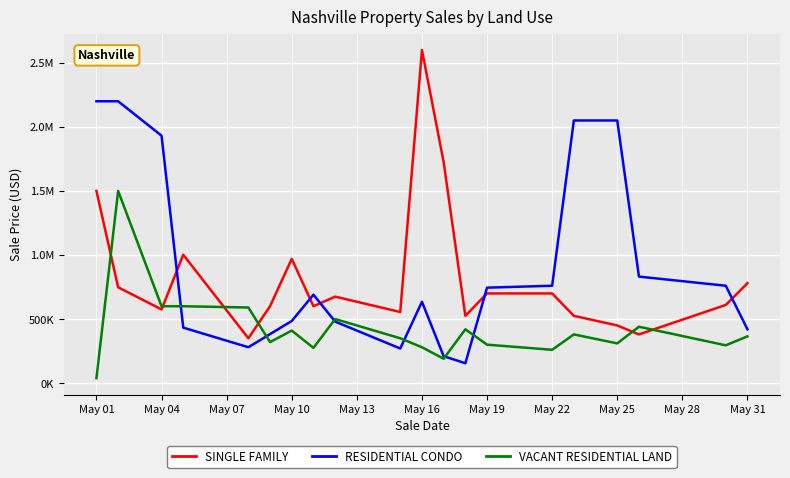

Does the chart have visible grid lines?

Yes